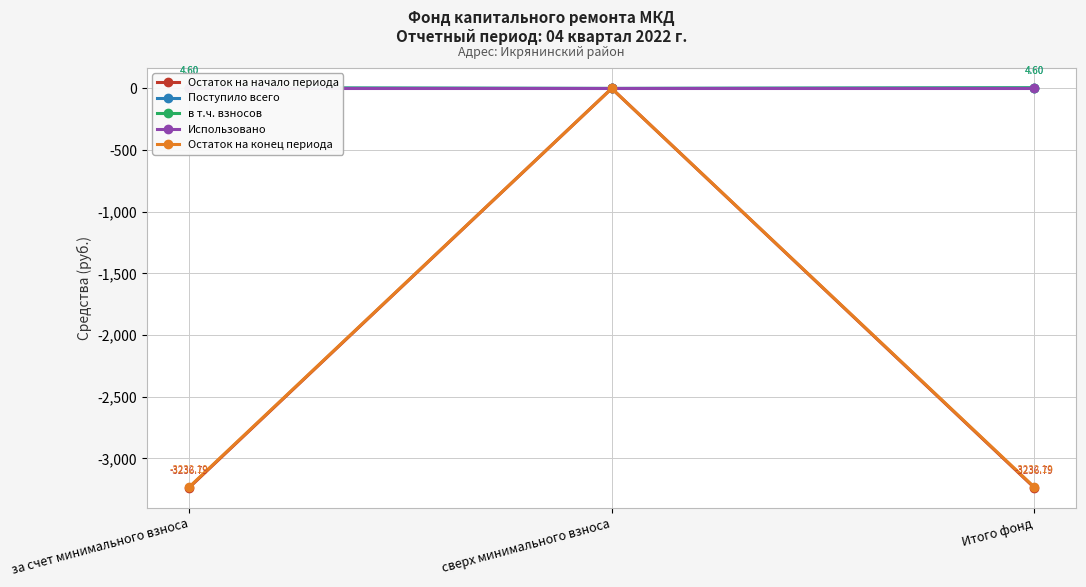

Does the chart display data point markers on the line(s)?

Yes